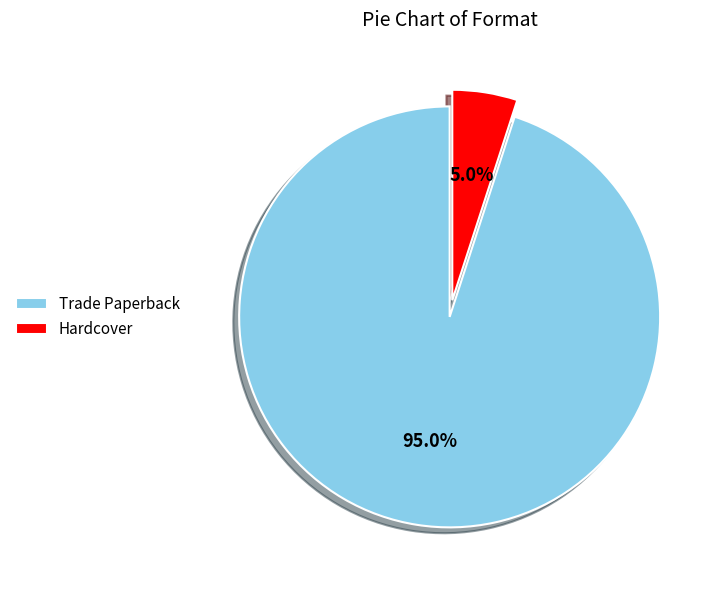

What is the total percentage of Hardcover and Trade Paperback?

100.0%